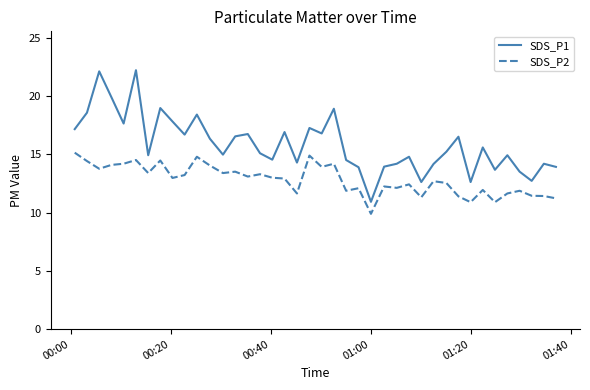

What is the maximum value shown in the chart?

22.2